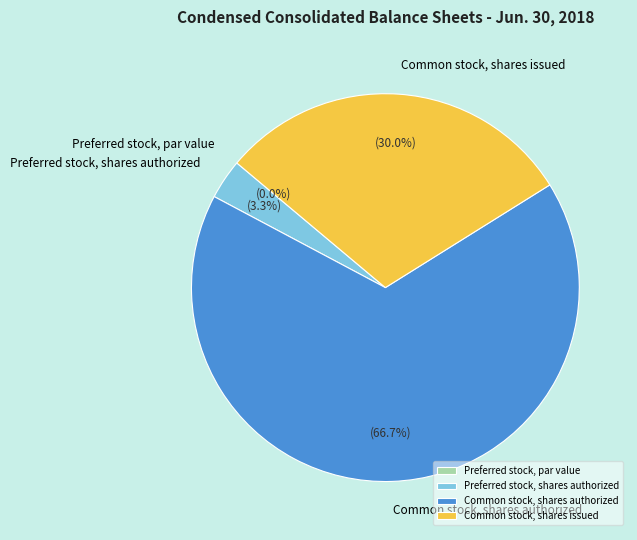

Is the sum of Preferred stock, shares authorized and Common stock, shares issued greater than half?

No